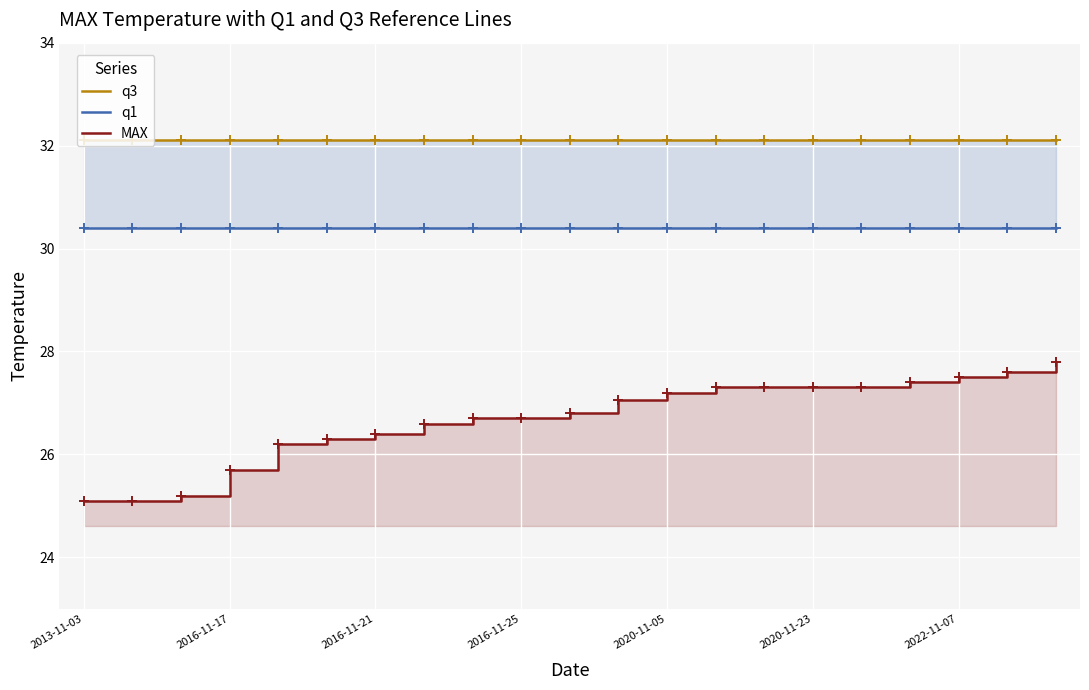

What are all the series names shown in the legend?

q3, q1, MAX